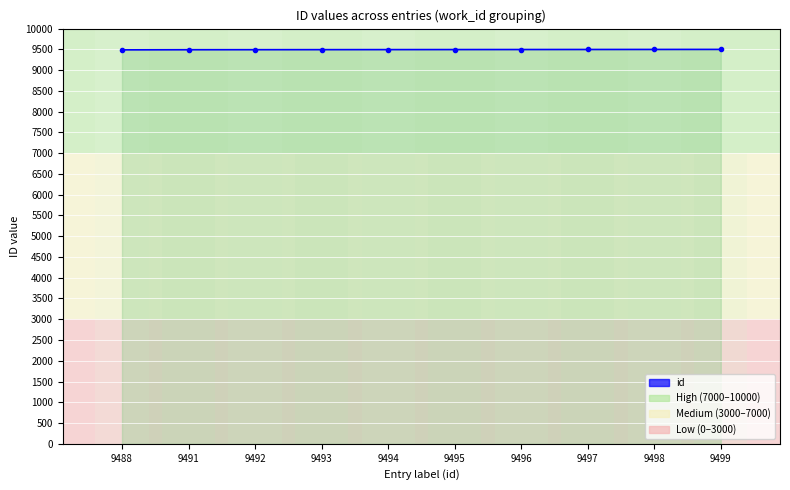

What is the sum of the values at 9497 and 9496?

18993